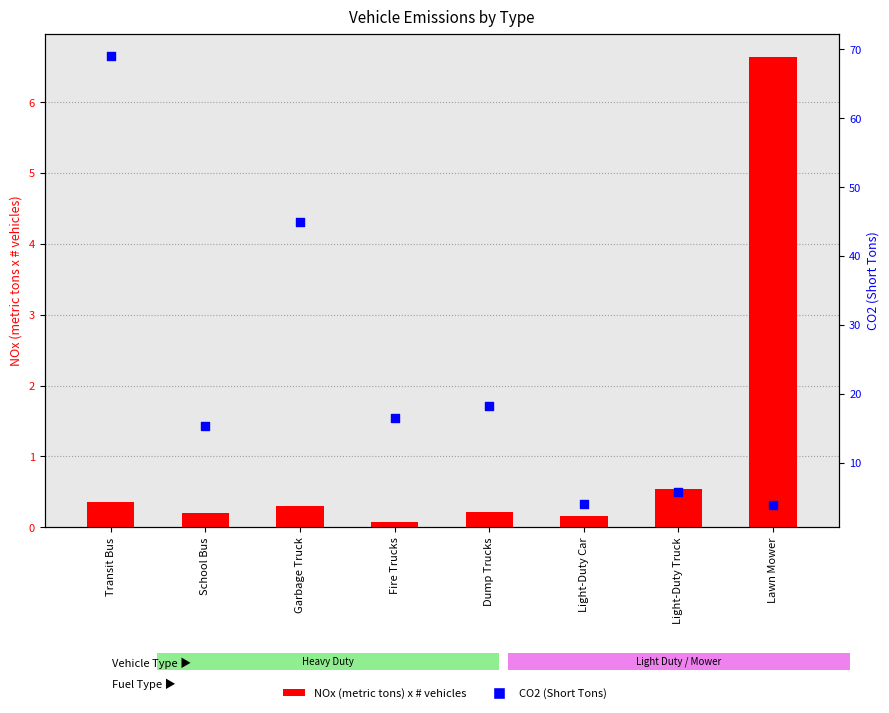

Which series reaches the maximum Y coordinate?

CO2 (Short Tons)